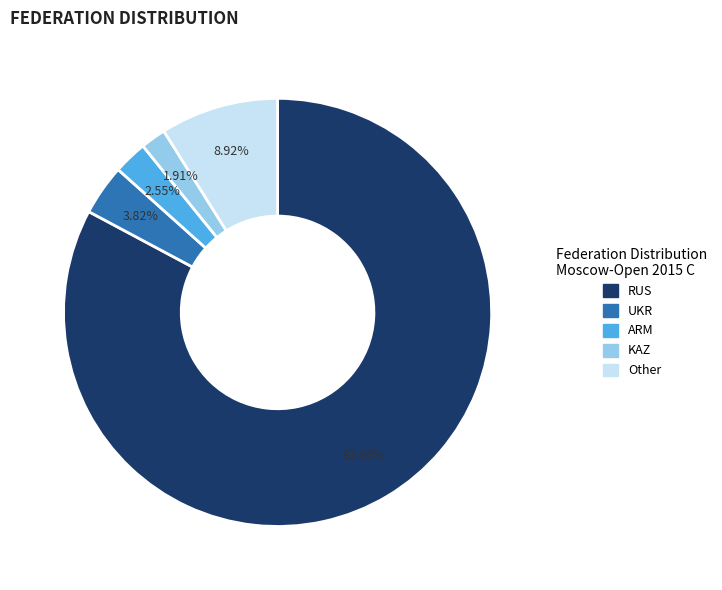

Which slice is the largest?

RUS